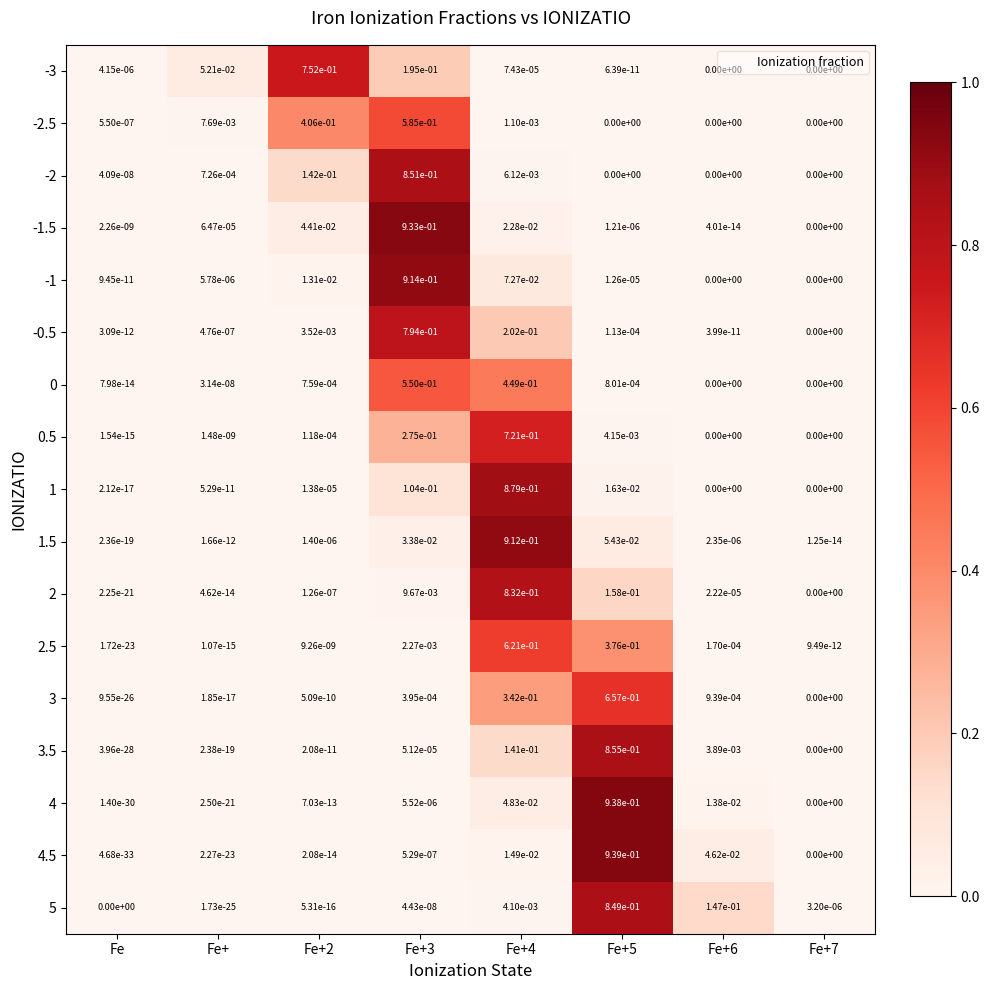

Is the value of -1.5 at Fe+6 greater than the value of -2.5 at Fe+2?

No